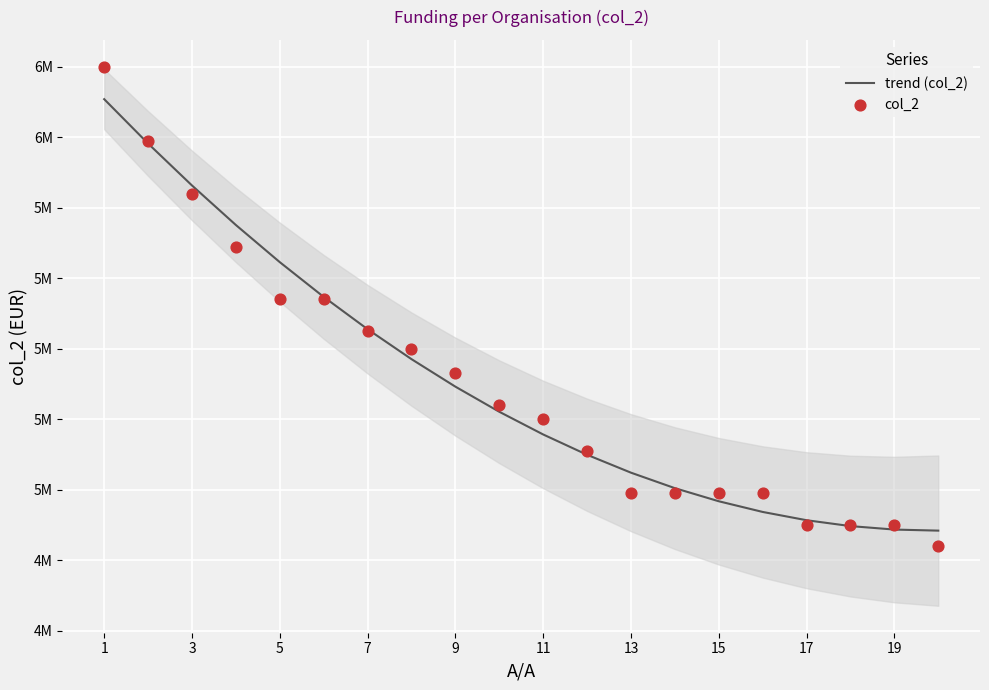

What are all the series names shown in the legend?

trend (col_2), col_2